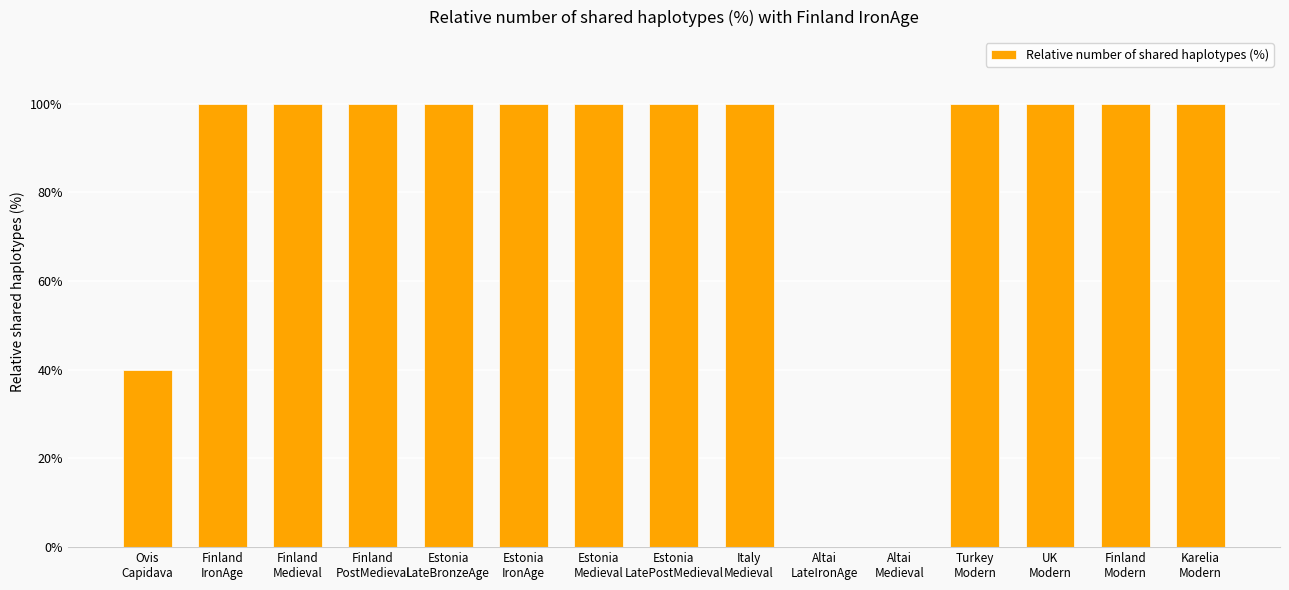

Reading left to right, what are all the values shown in this chart?

40	100	100	100	100	100	100	100	100	0	0	100	100	100	100